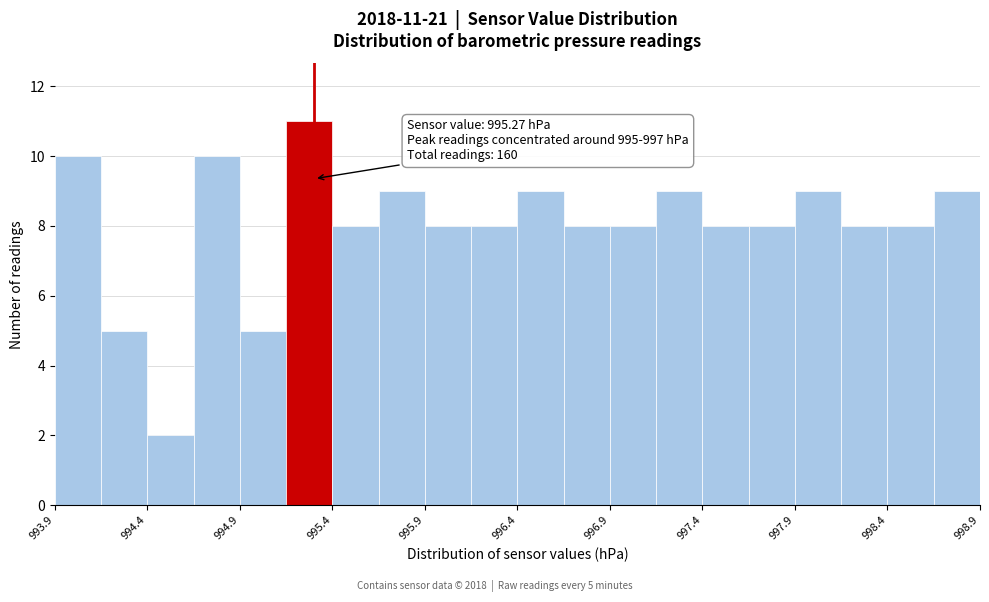

Which range on the x-axis has the tallest bar?

995.10 to 995.35